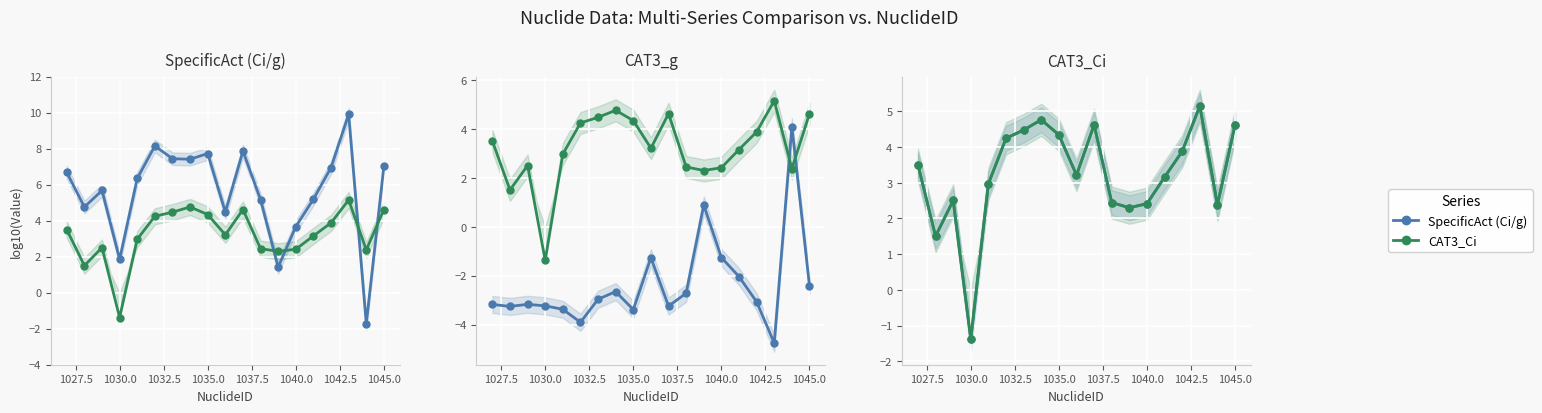

How many positive values does the SpecificAct (Ci/g) series have?

18